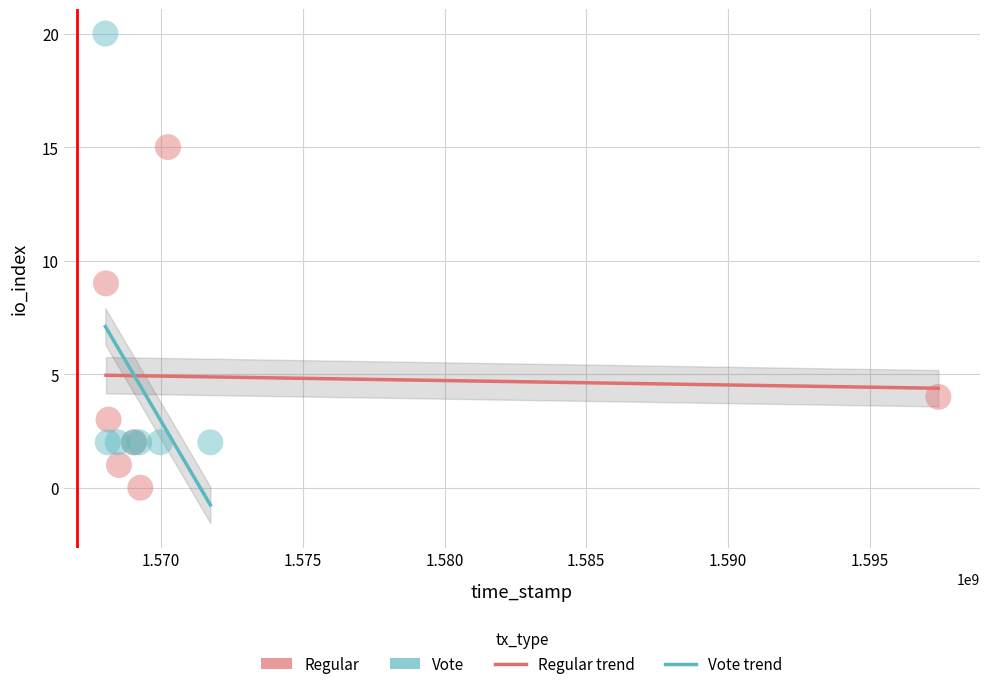

Which series contains the lowest Y value?

Regular